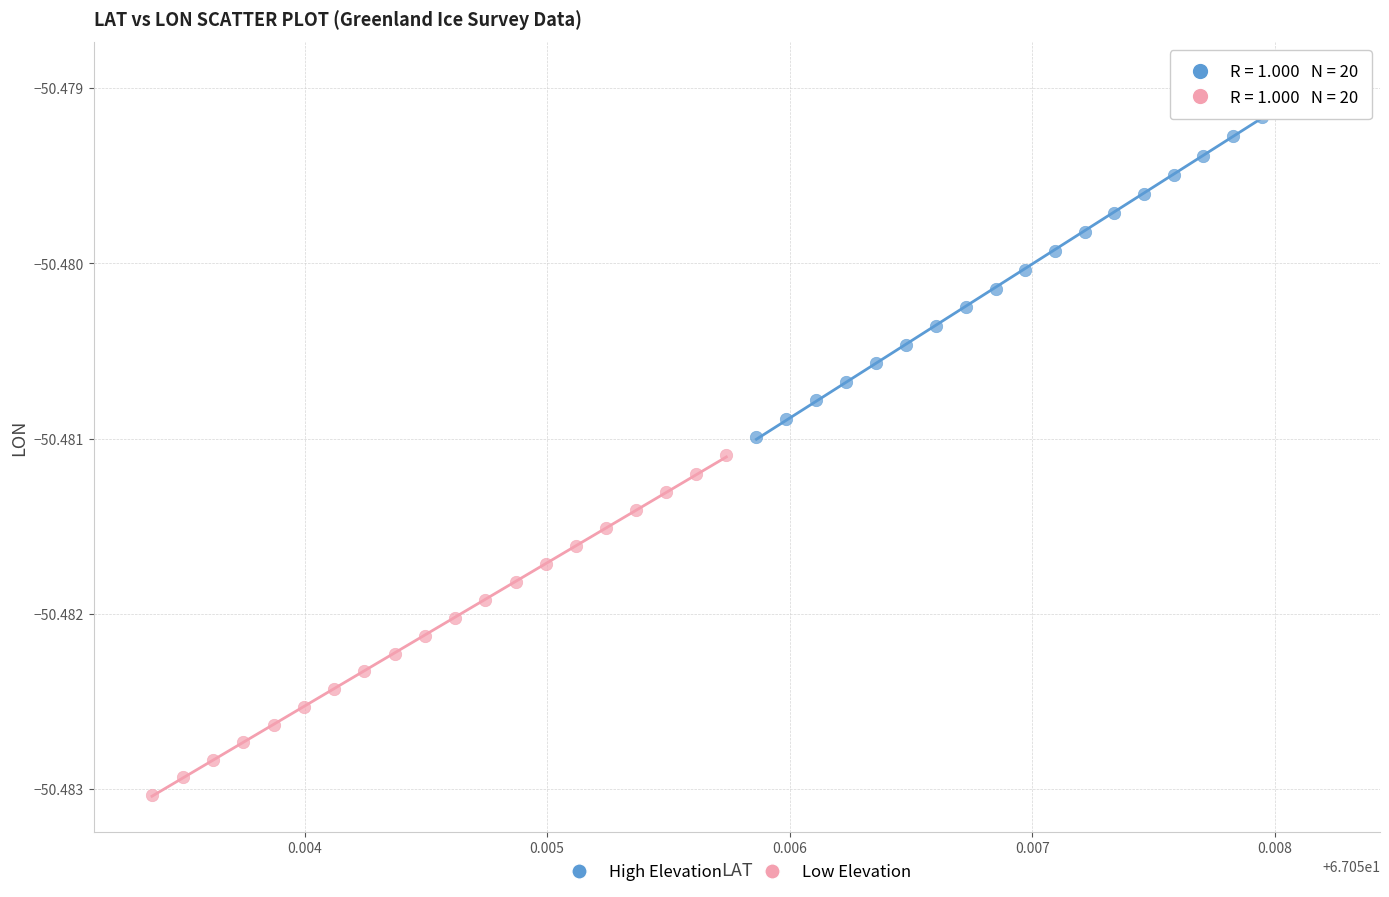

Which series contains the highest Y value?

High Elevation